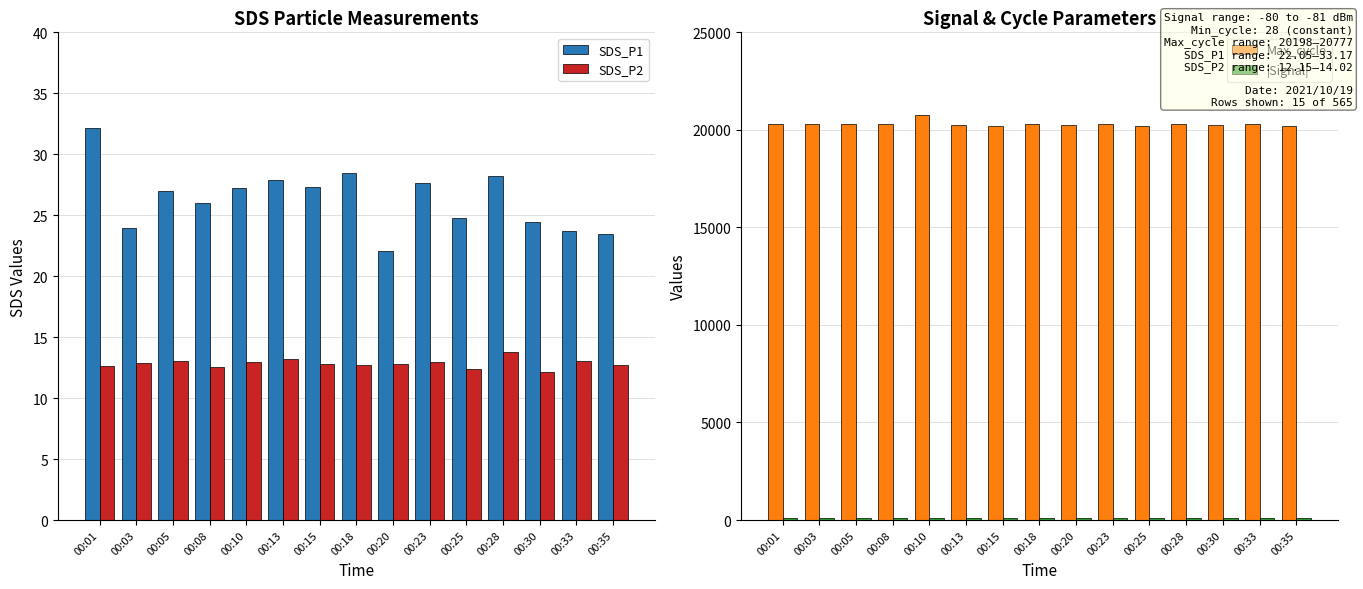

What are all the series names shown in the legend?

SDS_P1, SDS_P2, Max_cycle, |Signal|